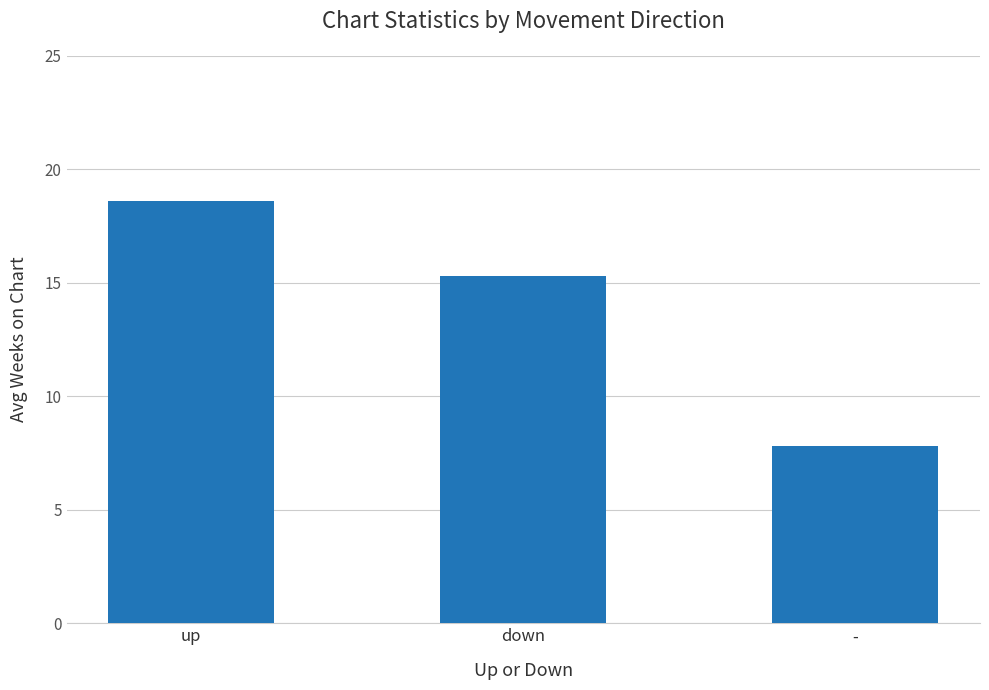

Rank the categories by value from lowest to highest.

-, down, up